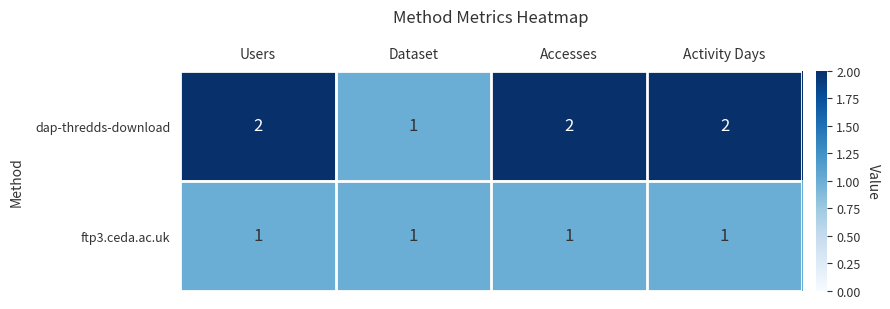

What is the total value across all series at Activity Days?

3